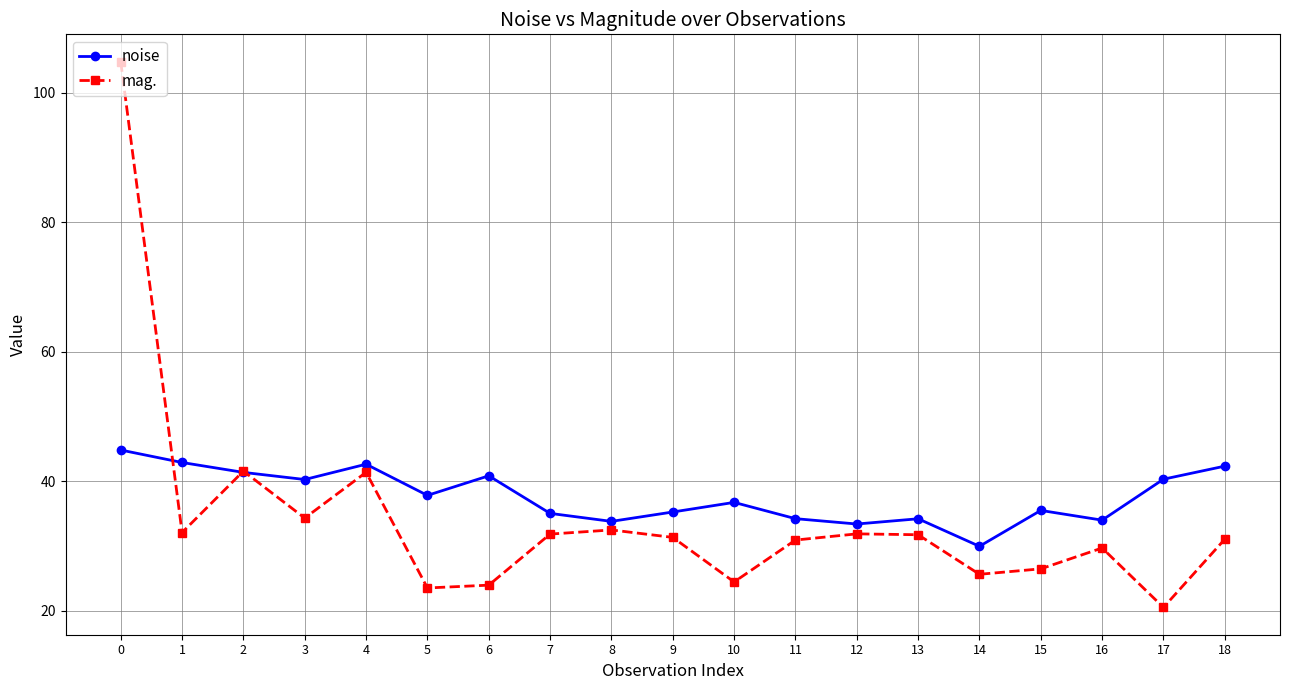

Is it true that noise equals 11.5 at 13?

False